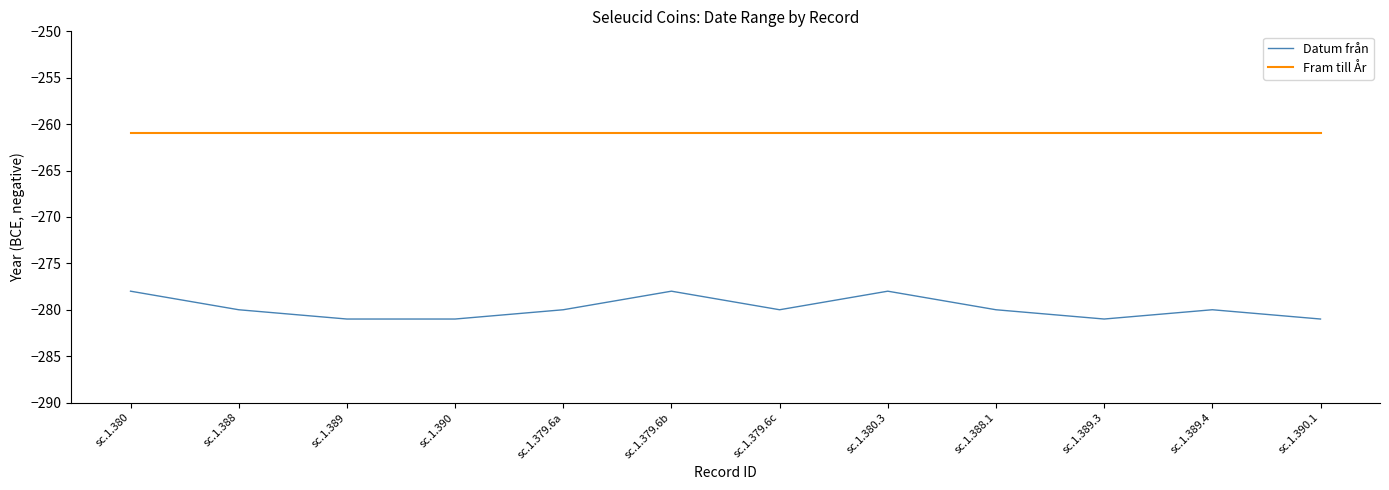

At sc.1.380.3, list the series in order from largest to smallest.

Fram till År, Datum från